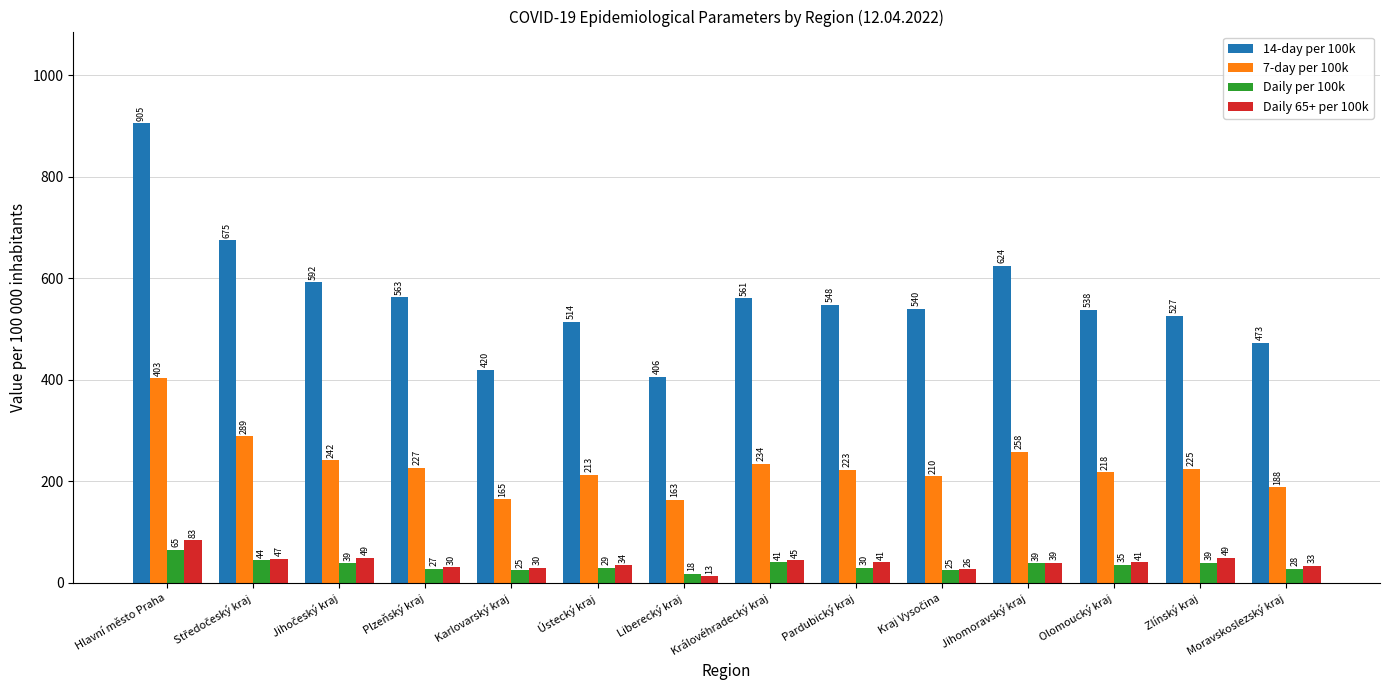

List the series in order of their peak value, lowest first.

Daily per 100k, Daily 65+ per 100k, 7-day per 100k, 14-day per 100k